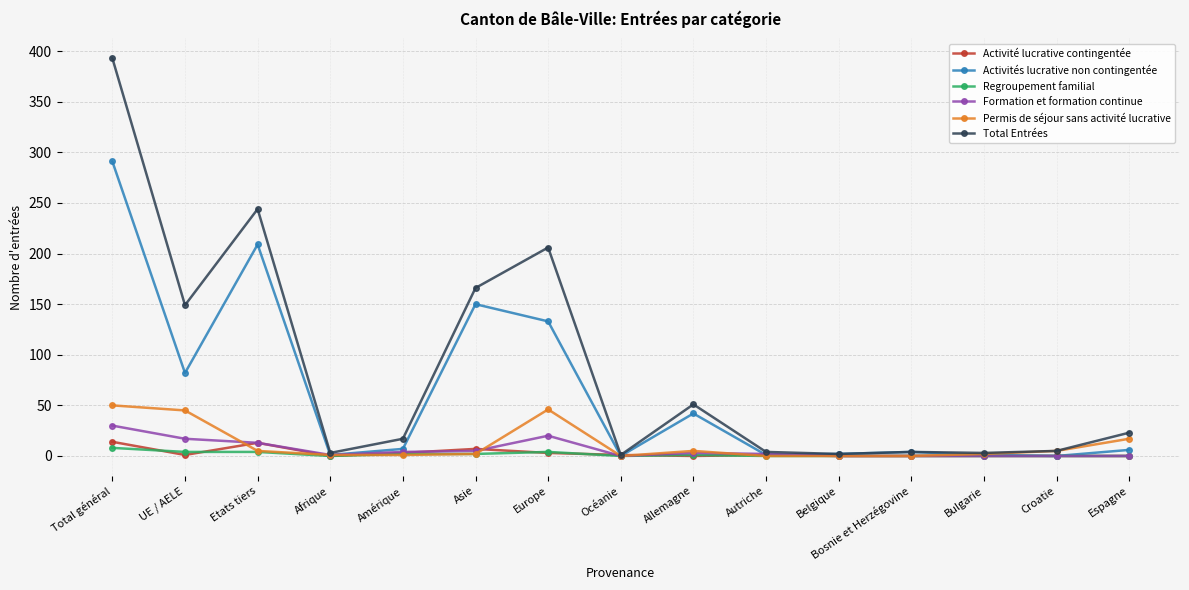

Does the chart have visible grid lines?

Yes